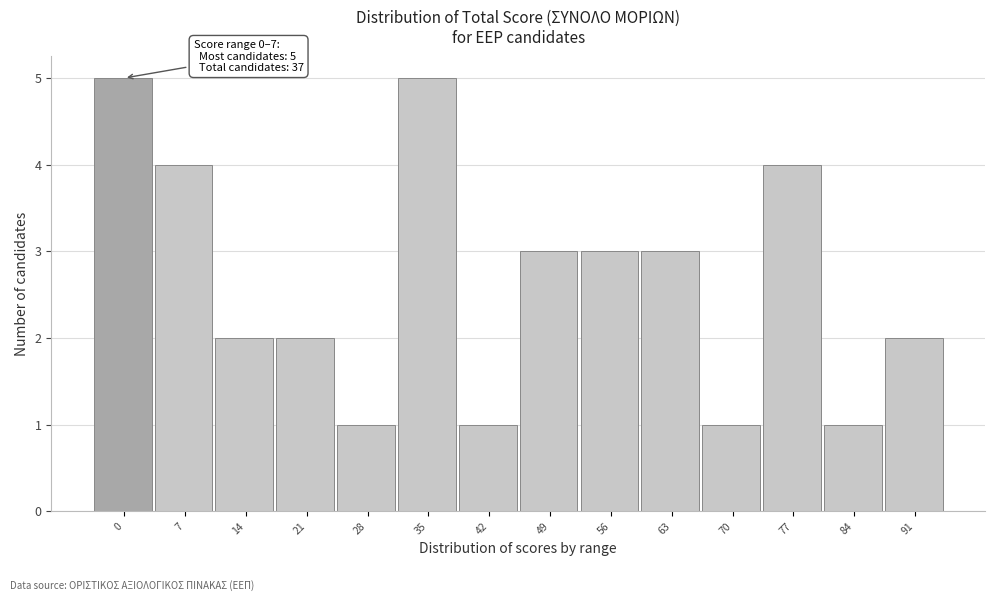

Reading right to left, list all the values displayed in this chart.

91=2	84=1	77=4	70=1	63=3	56=3	49=3	42=1	35=5	28=1	21=2	14=2	7=4	0=5